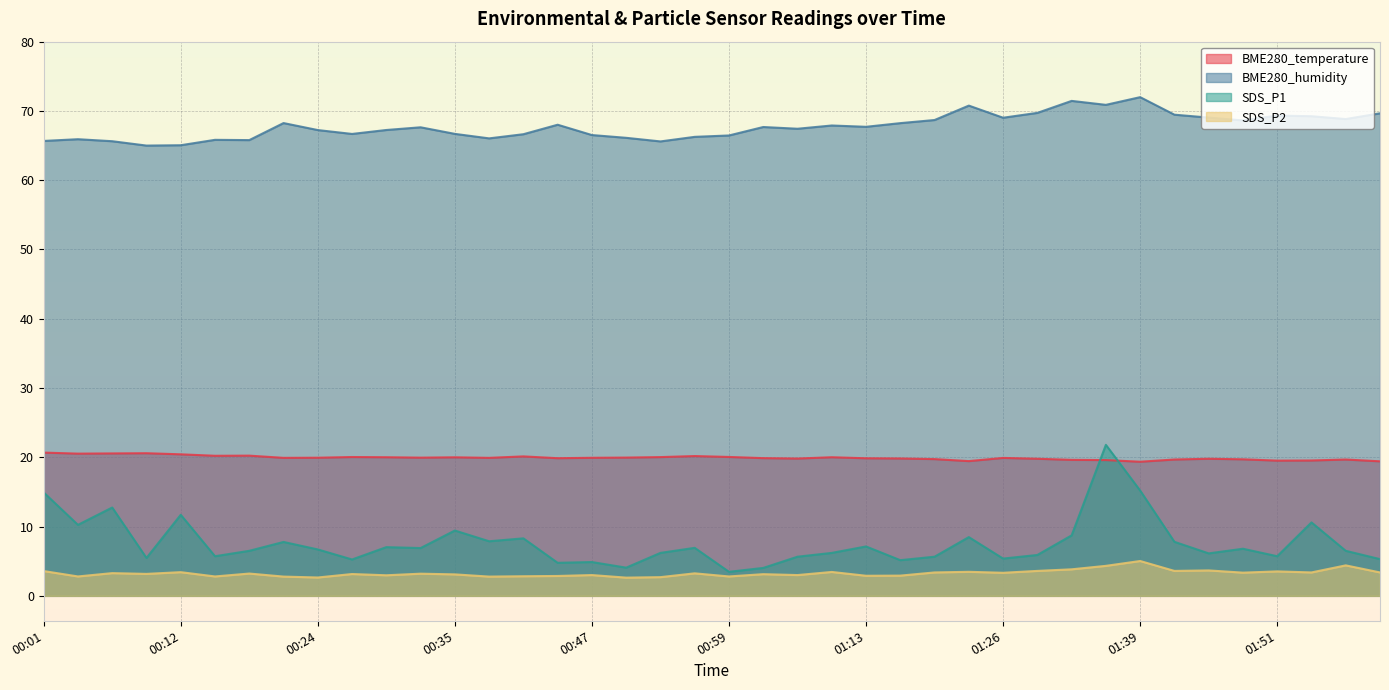

The SDS_P2 series shows 4.3 at 00:44. True or false?

False